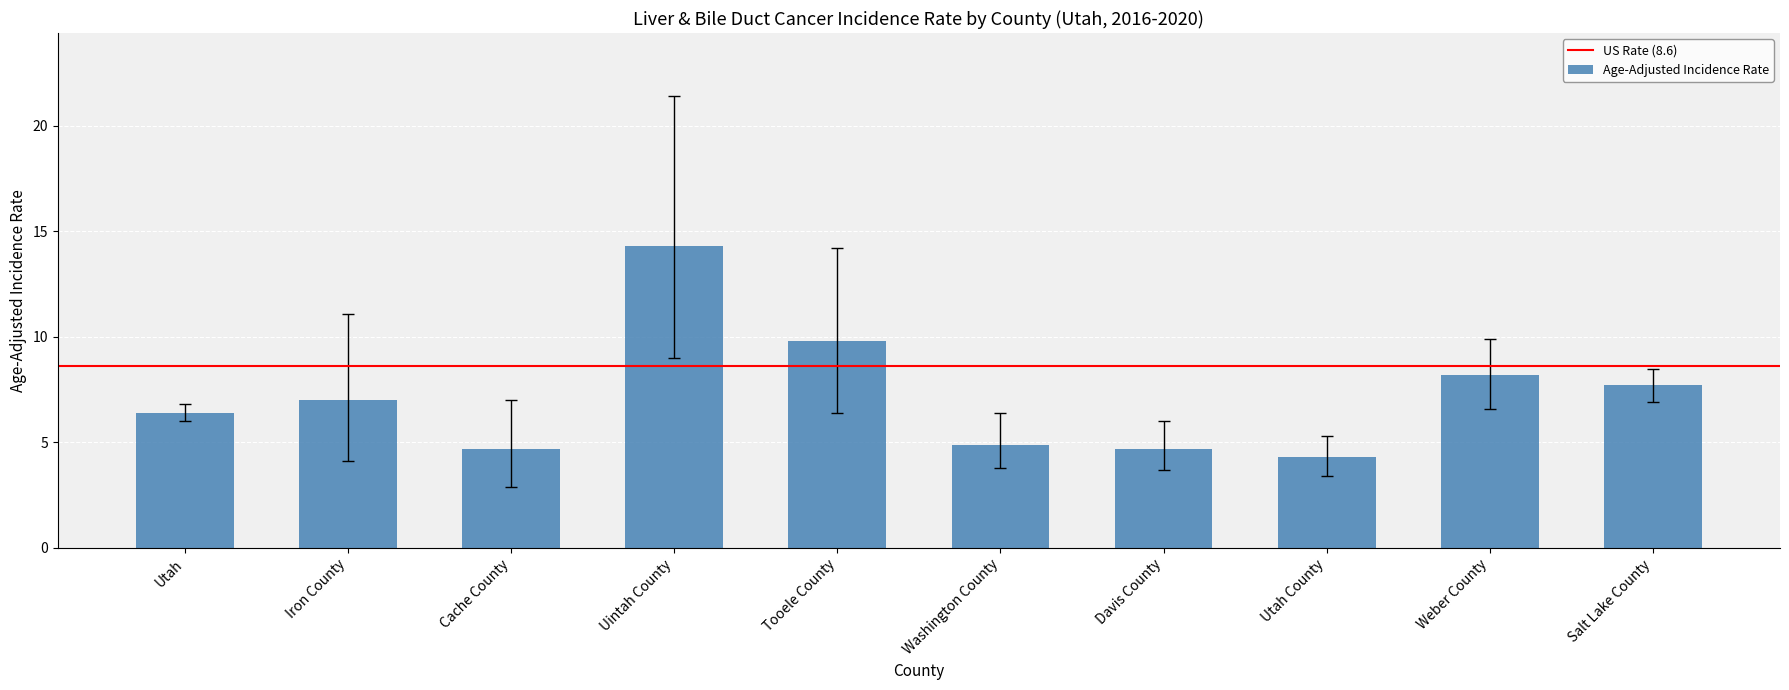

Is it true that the value at Utah is 6.4?

True